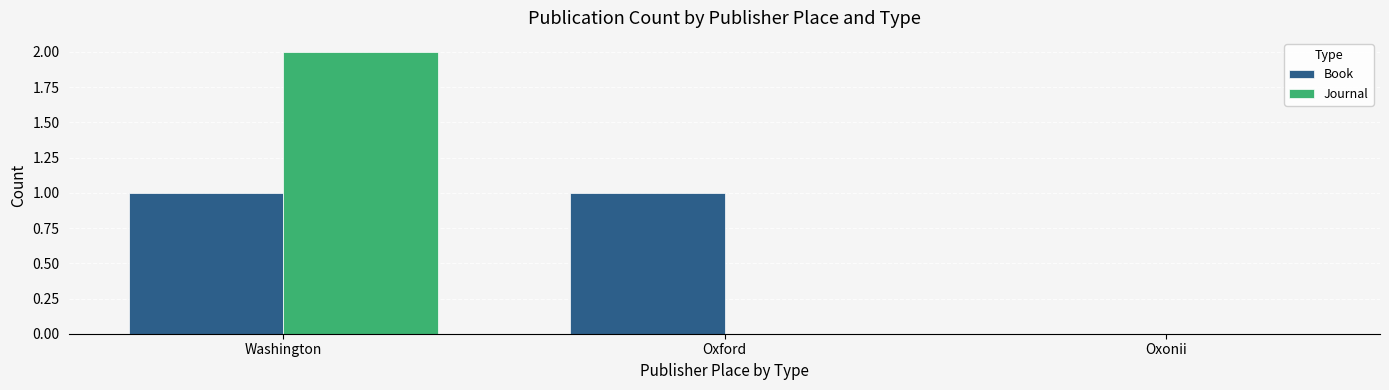

Between Washington and Oxonii, which series saw the biggest shift?

Journal